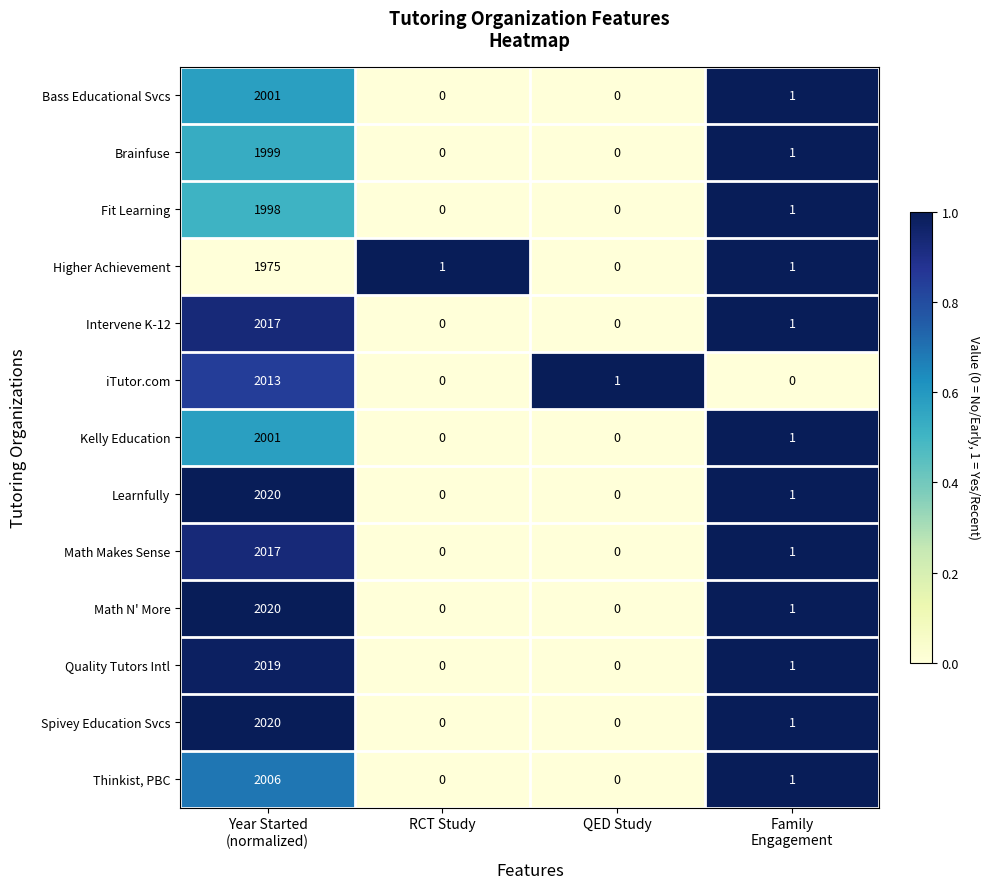

Is it true that Fit Learning equals 1381 at RCT Study?

False